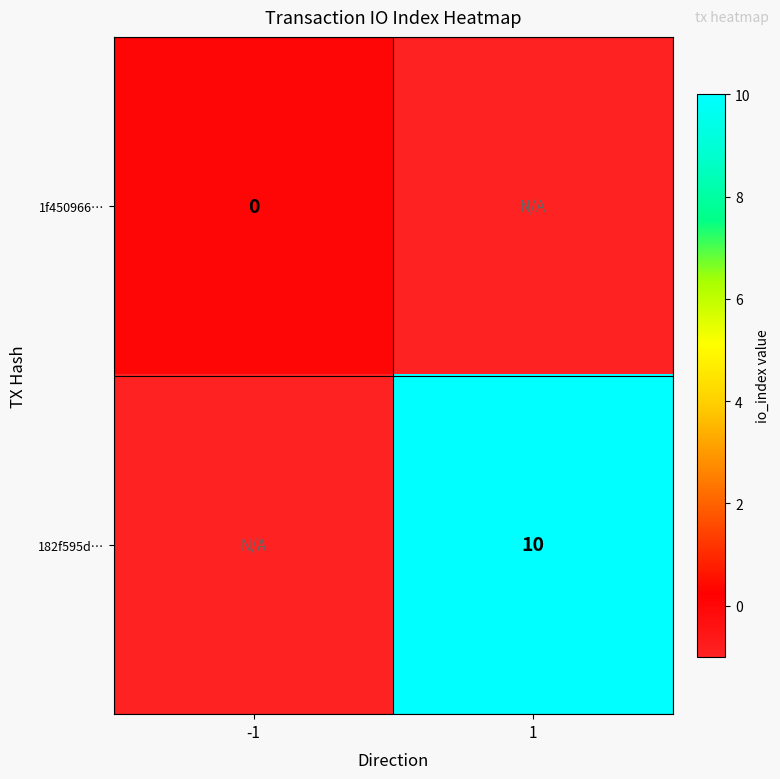

Which category has the highest value across all series?

1